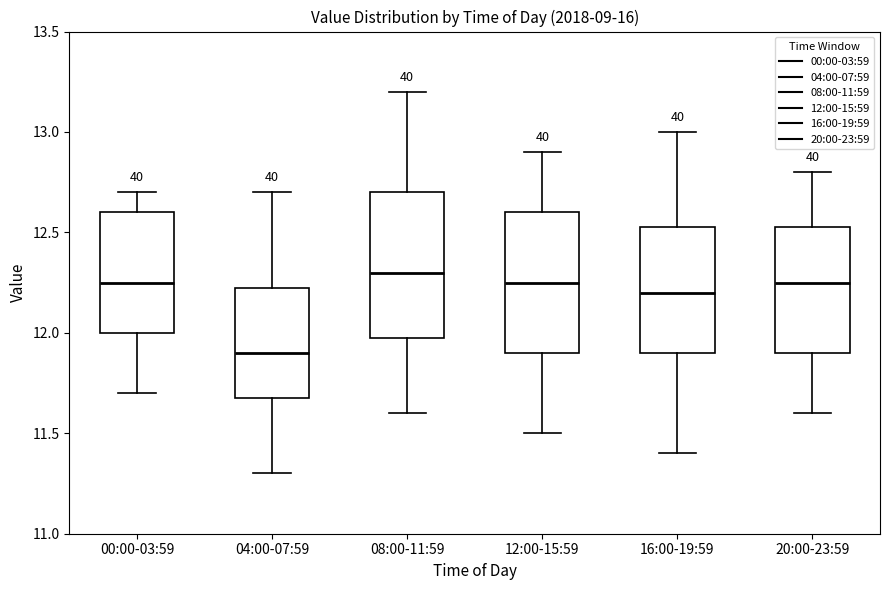

Reading left to right, read every box against the y-axis: the position of its median line, the range the box covers, and the ends of its whiskers. The values are not printed on the chart, so give them approximately, as read against the axis.

00:00-03:59: median 12.25, box 12.00 to 12.60, whiskers 11.70 to 12.70
04:00-07:59: median 11.90, box 11.70 to 12.25, whiskers 11.30 to 12.70
08:00-11:59: median 12.30, box 12.00 to 12.70, whiskers 11.60 to 13.20
12:00-15:59: median 12.25, box 11.90 to 12.60, whiskers 11.50 to 12.90
16:00-19:59: median 12.20, box 11.90 to 12.55, whiskers 11.40 to 13.00
20:00-23:59: median 12.25, box 11.90 to 12.55, whiskers 11.60 to 12.80